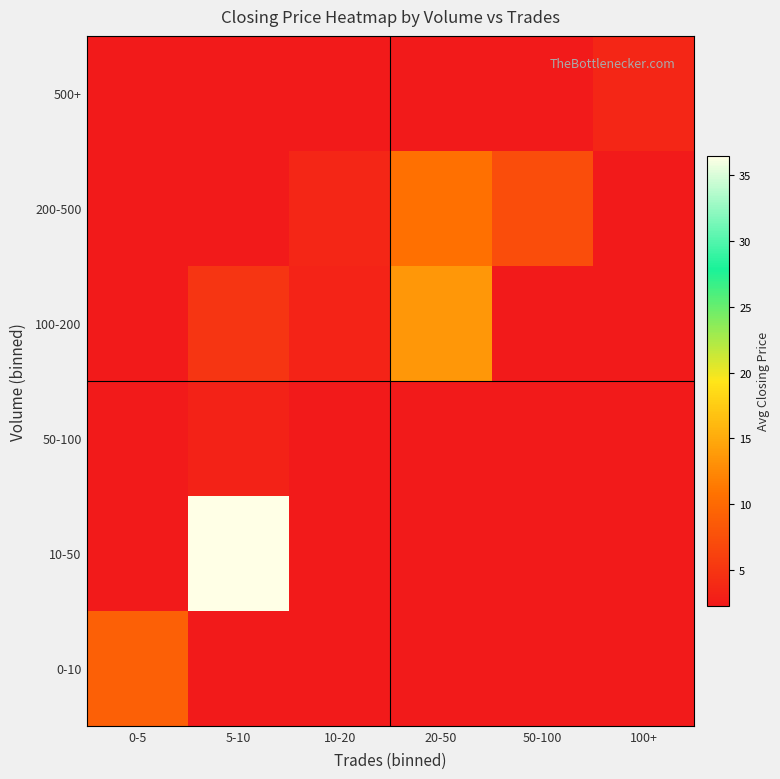

Count the number of data series in this chart.

6